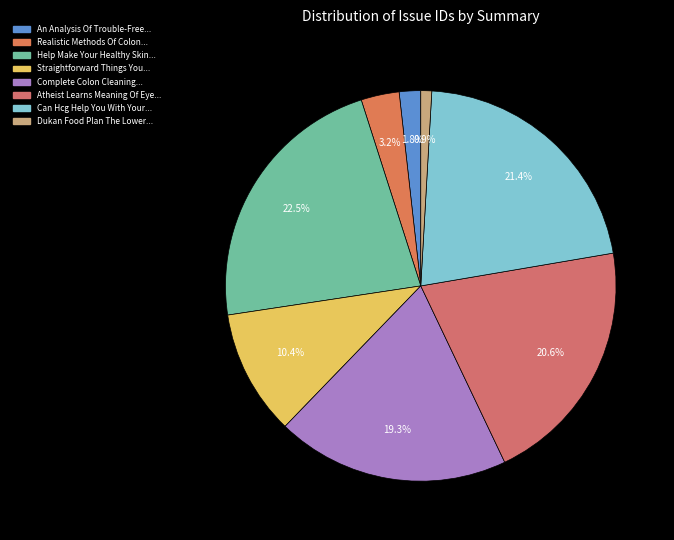

How many segments does this pie chart have?

8